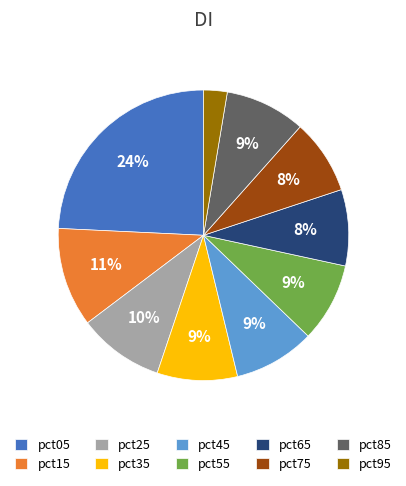

Combined, do pct15 and pct75 account for over 50%?

No